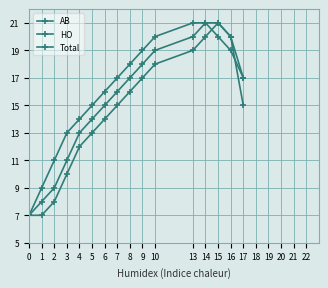

How many series are shown in this chart?

3